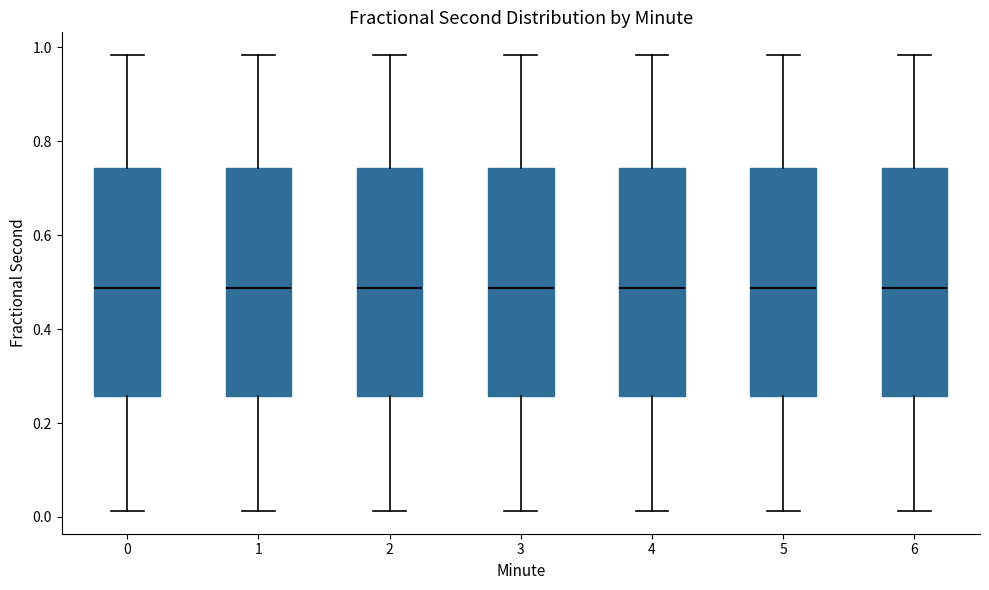

Reading left to right, transcribe this box plot: for each box, give where its median line is, the range the box spans, and where its two whiskers end, as read against the y-axis. The values are not printed on the chart, so give them approximately, as read against the axis.

0: median 0.48, box 0.26 to 0.74, whiskers 0.02 to 0.98
1: median 0.48, box 0.26 to 0.74, whiskers 0.02 to 0.98
2: median 0.48, box 0.26 to 0.74, whiskers 0.02 to 0.98
3: median 0.48, box 0.26 to 0.74, whiskers 0.02 to 0.98
4: median 0.48, box 0.26 to 0.74, whiskers 0.02 to 0.98
5: median 0.48, box 0.26 to 0.74, whiskers 0.02 to 0.98
6: median 0.48, box 0.26 to 0.74, whiskers 0.02 to 0.98